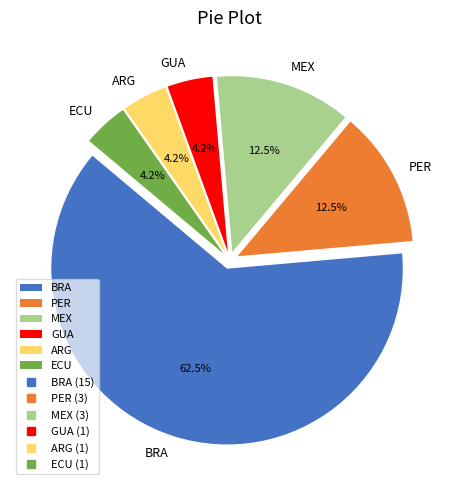

What is the largest slice in the pie chart?

BRA